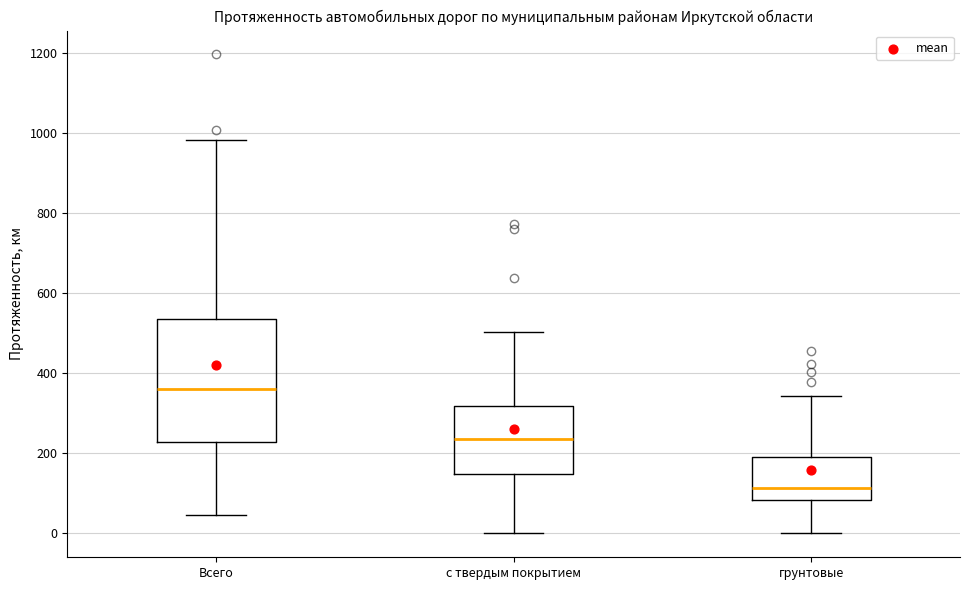

Which box has the lowest median line?

грунтовые